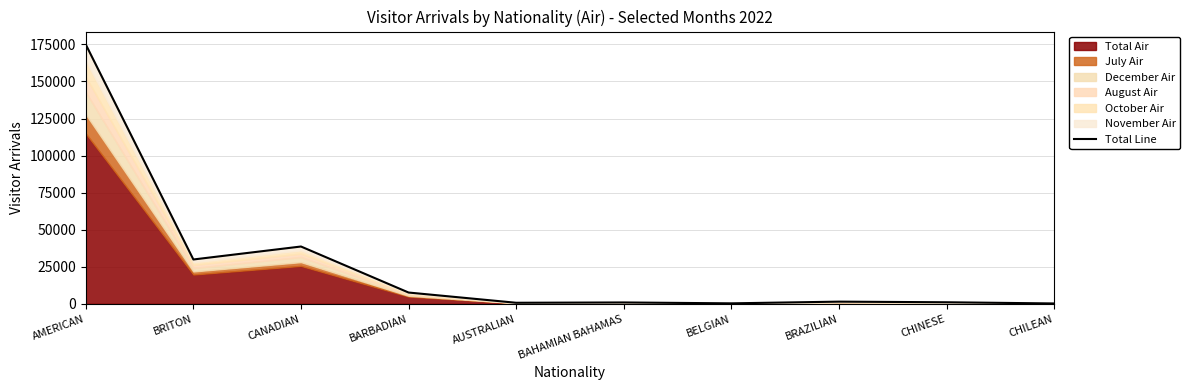

What is the difference between the second highest and minimum values?

38415